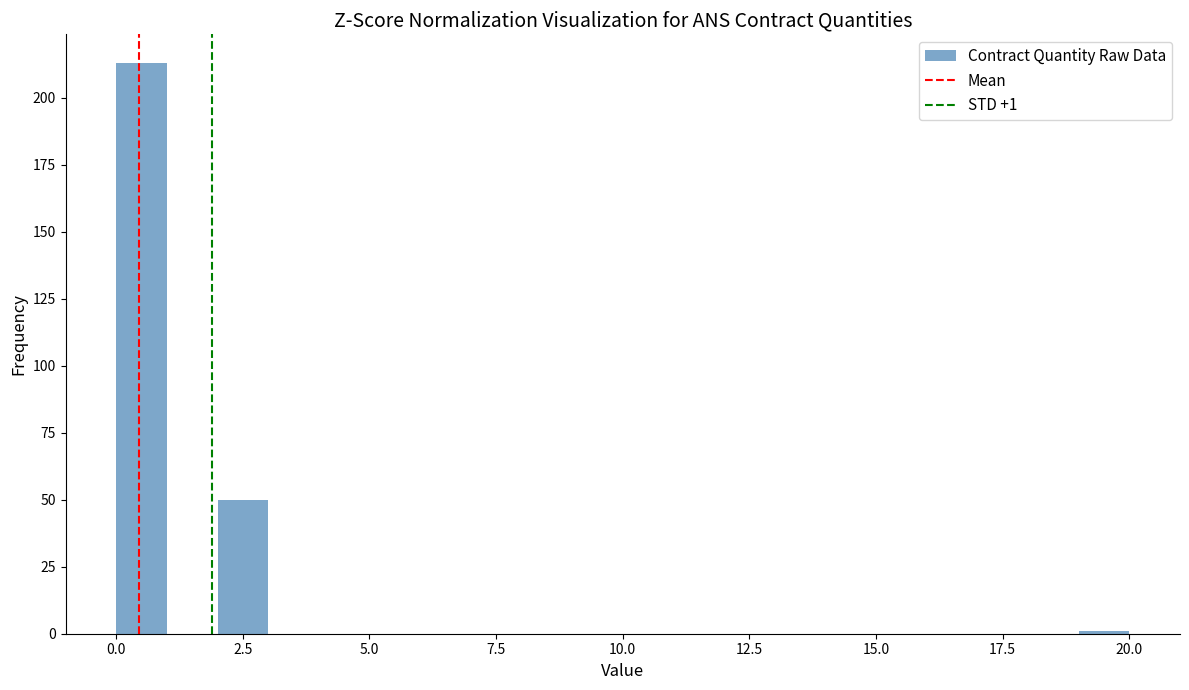

Around what value on the x-axis is the tallest bar? Give the approximate position of its centre, as read against the axis.

0.5